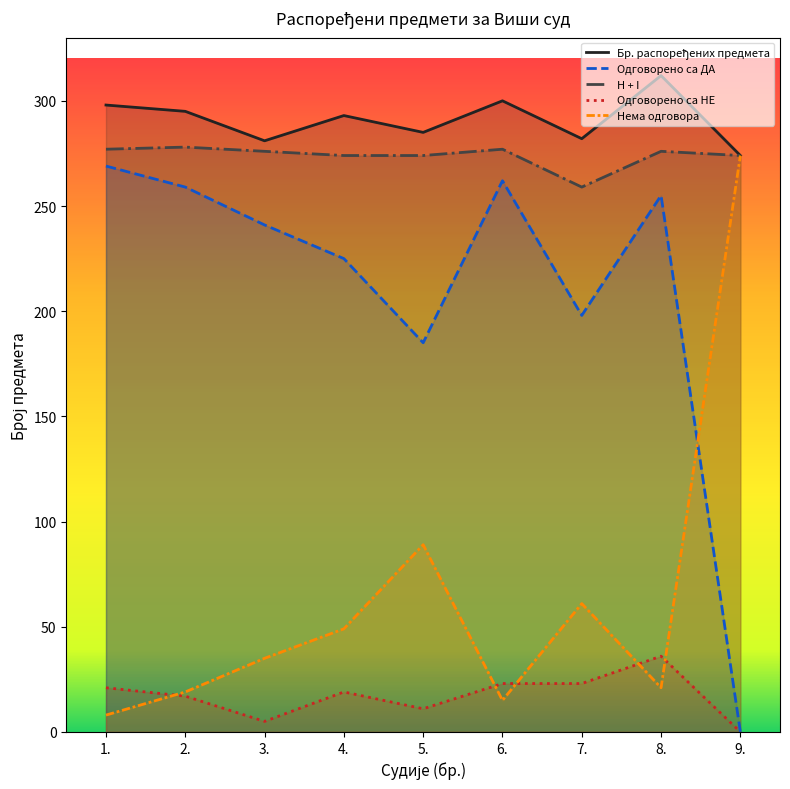

At which category is the sum across all series the highest?

8.